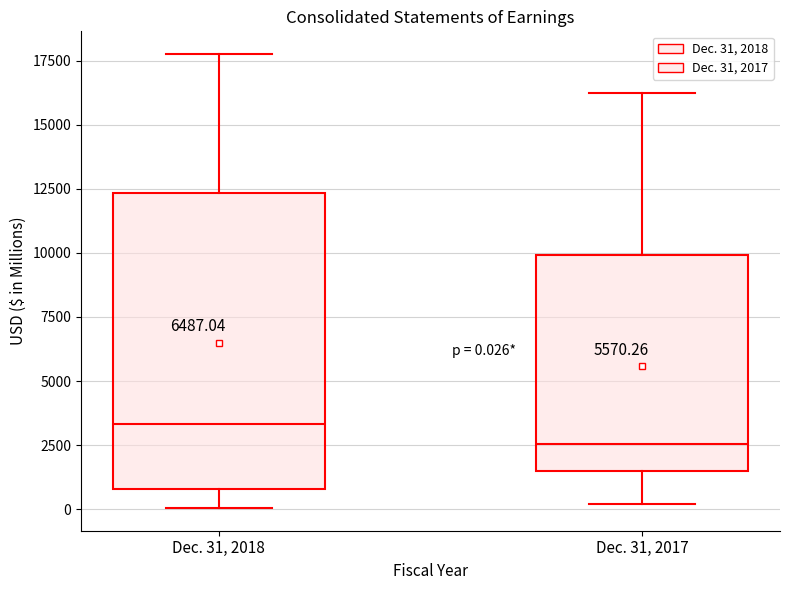

Comparing the boxes themselves (not the whiskers), which one is the tallest?

Dec. 31, 2018